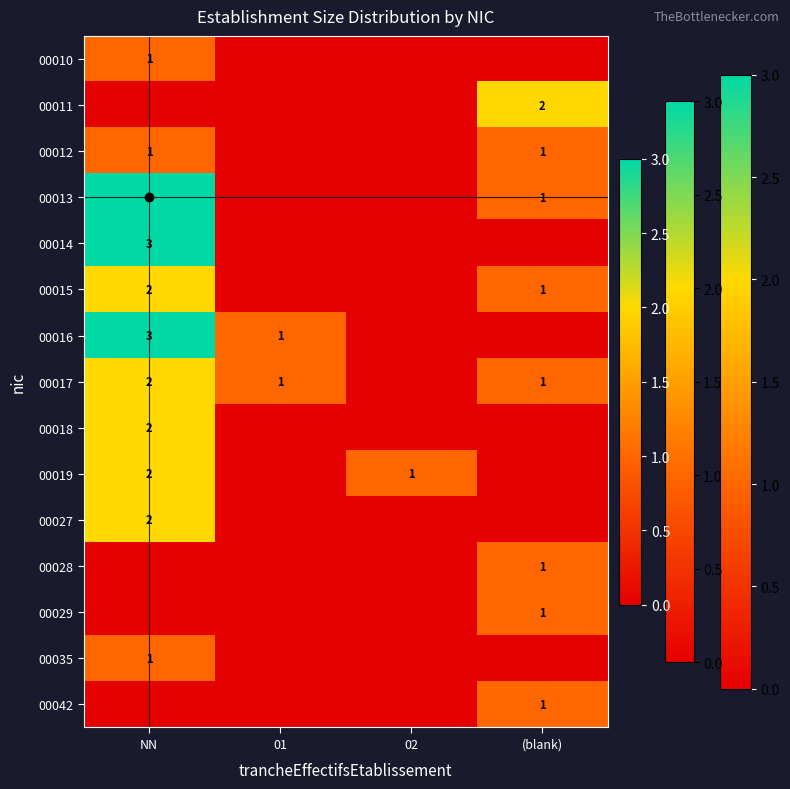

True or false: 00010 has a value of 2 at NN.

False